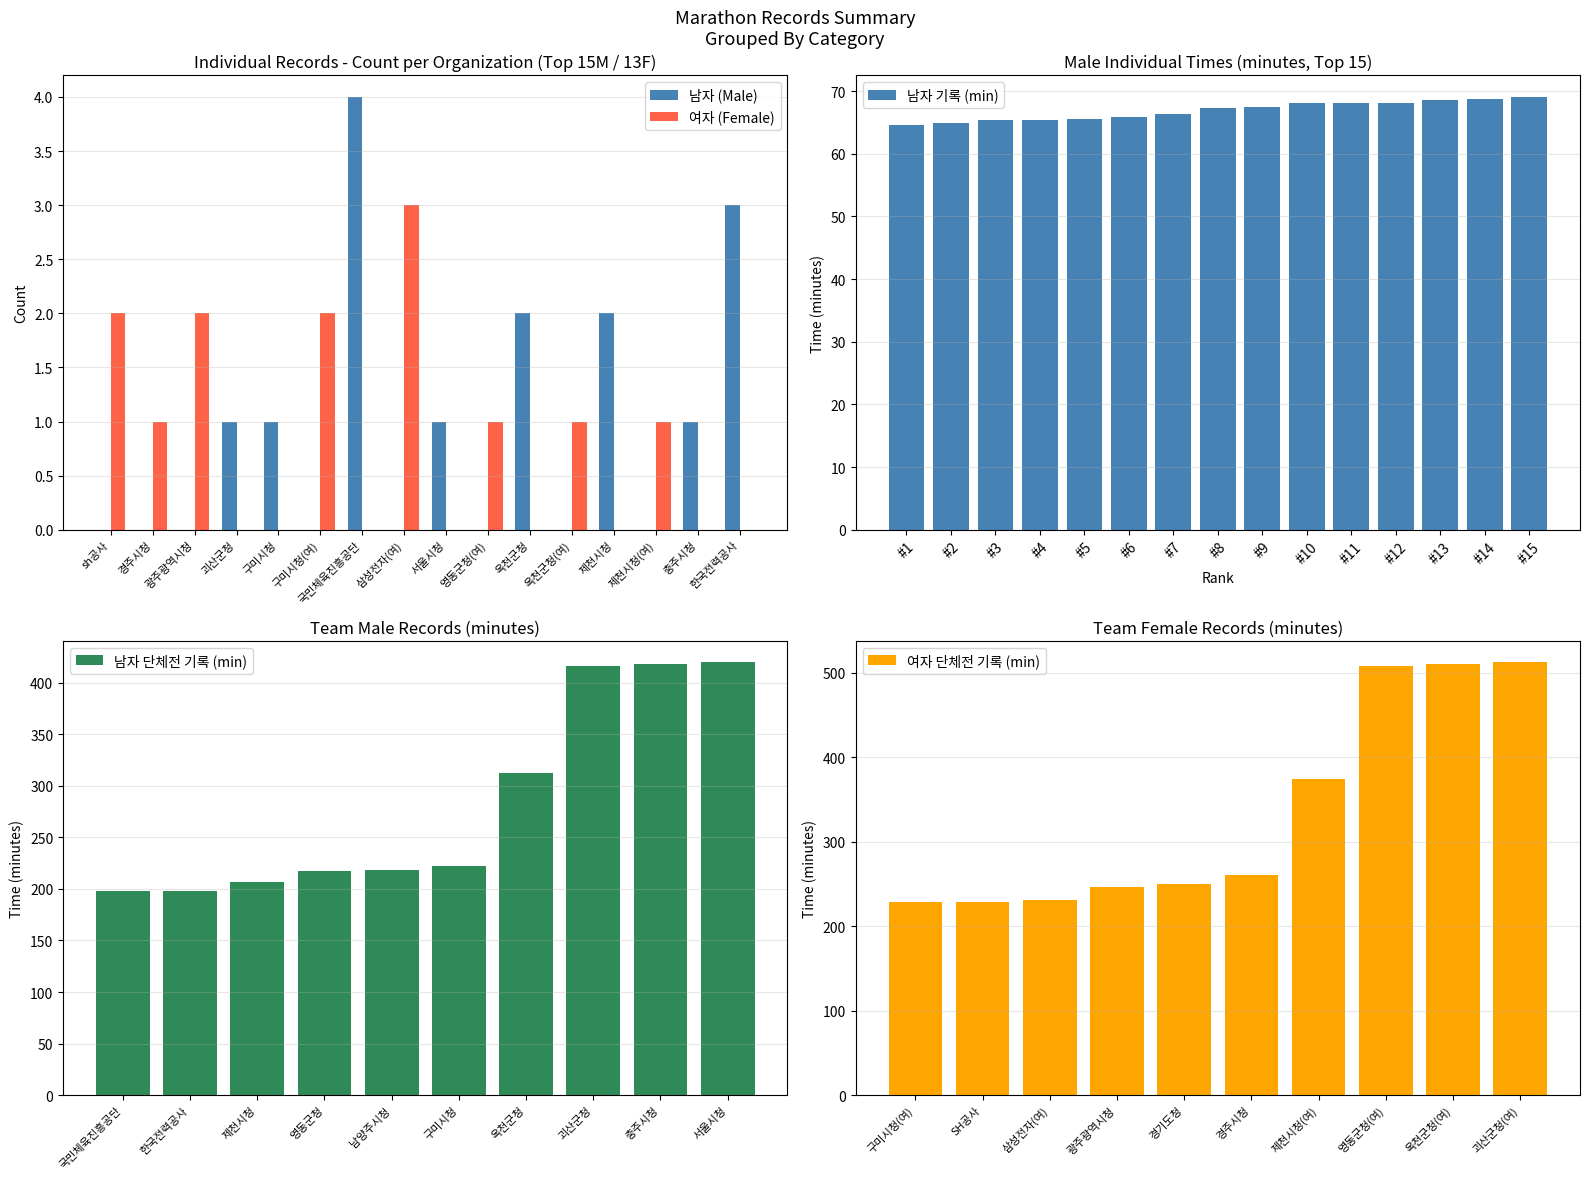

Is it true that 남자 기록 (min) equals 111.7 at #7?

False